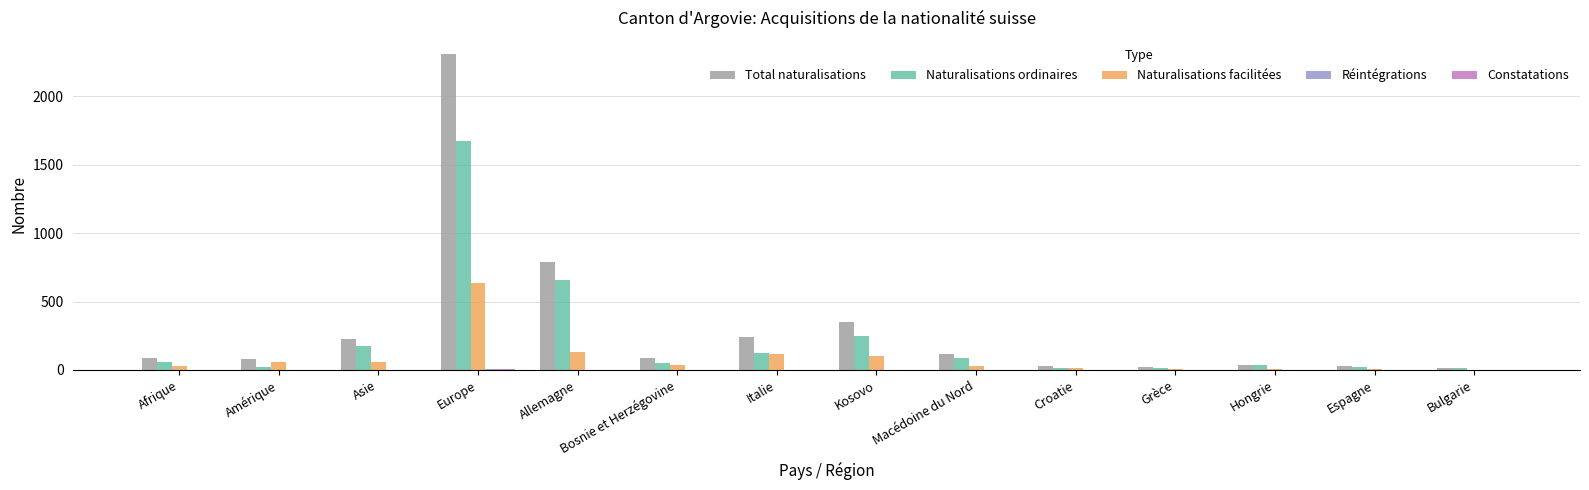

What is the total value across all series at Afrique?

171